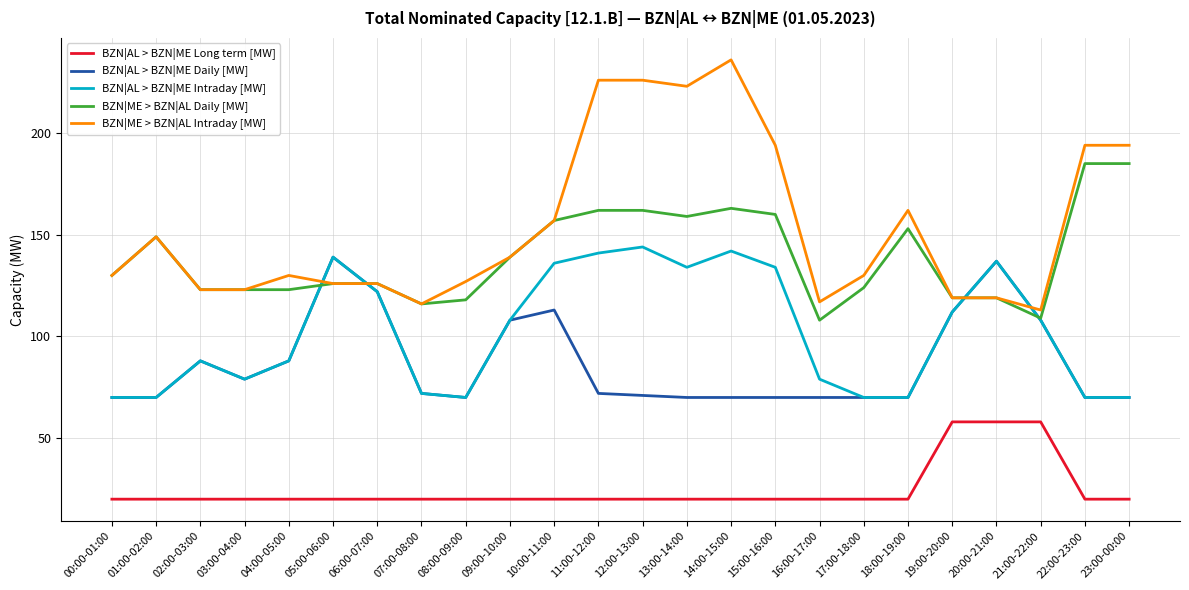

How many distinct data groups are displayed?

5